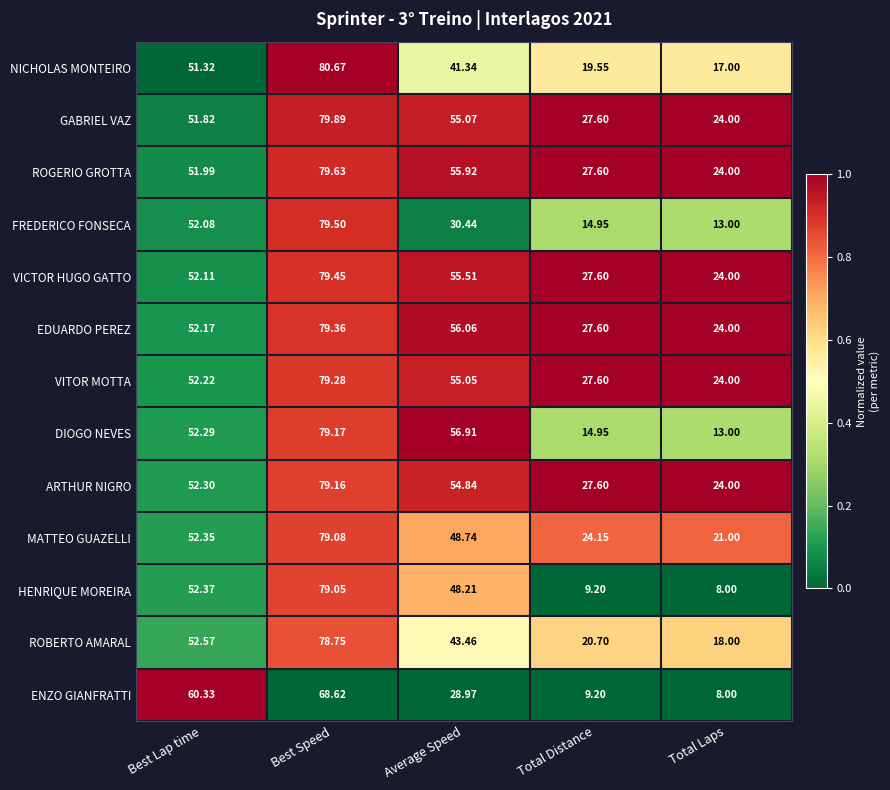

List the series in order of their peak value, highest first.

NICHOLAS MONTEIRO, GABRIEL VAZ, ROGERIO GROTTA, FREDERICO FONSECA, VICTOR HUGO GATTO, EDUARDO PEREZ, VITOR MOTTA, DIOGO NEVES, ARTHUR NIGRO, MATTEO GUAZELLI, HENRIQUE MOREIRA, ROBERTO AMARAL, ENZO GIANFRATTI